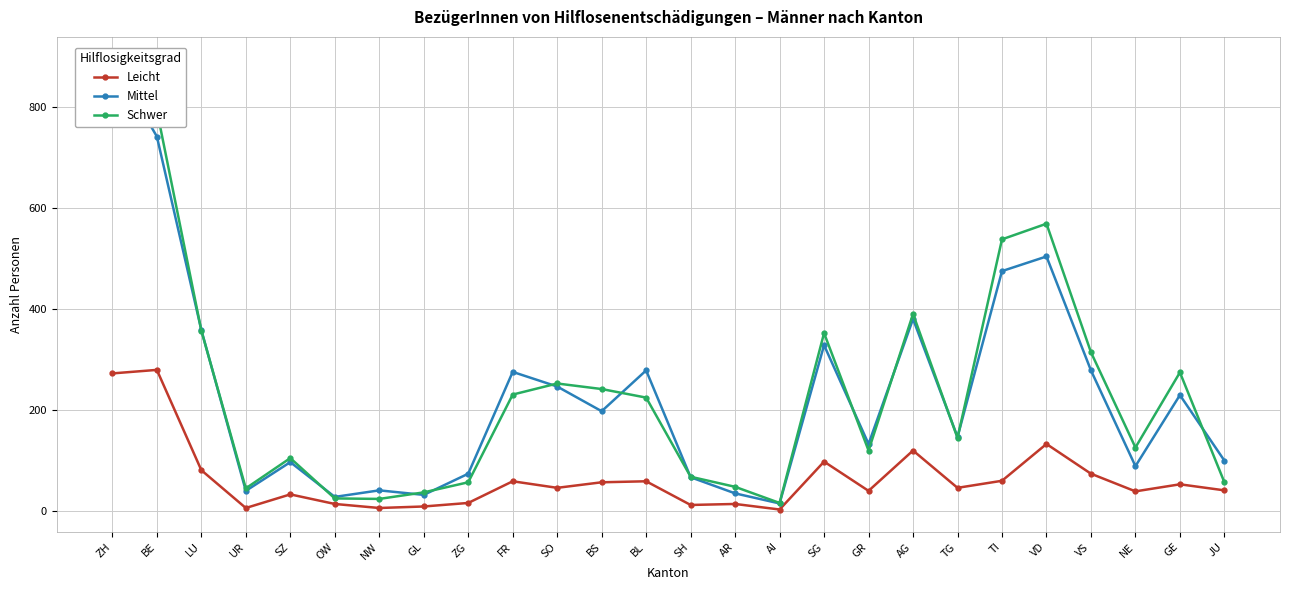

What is the label of the 2nd point from the right?

GE